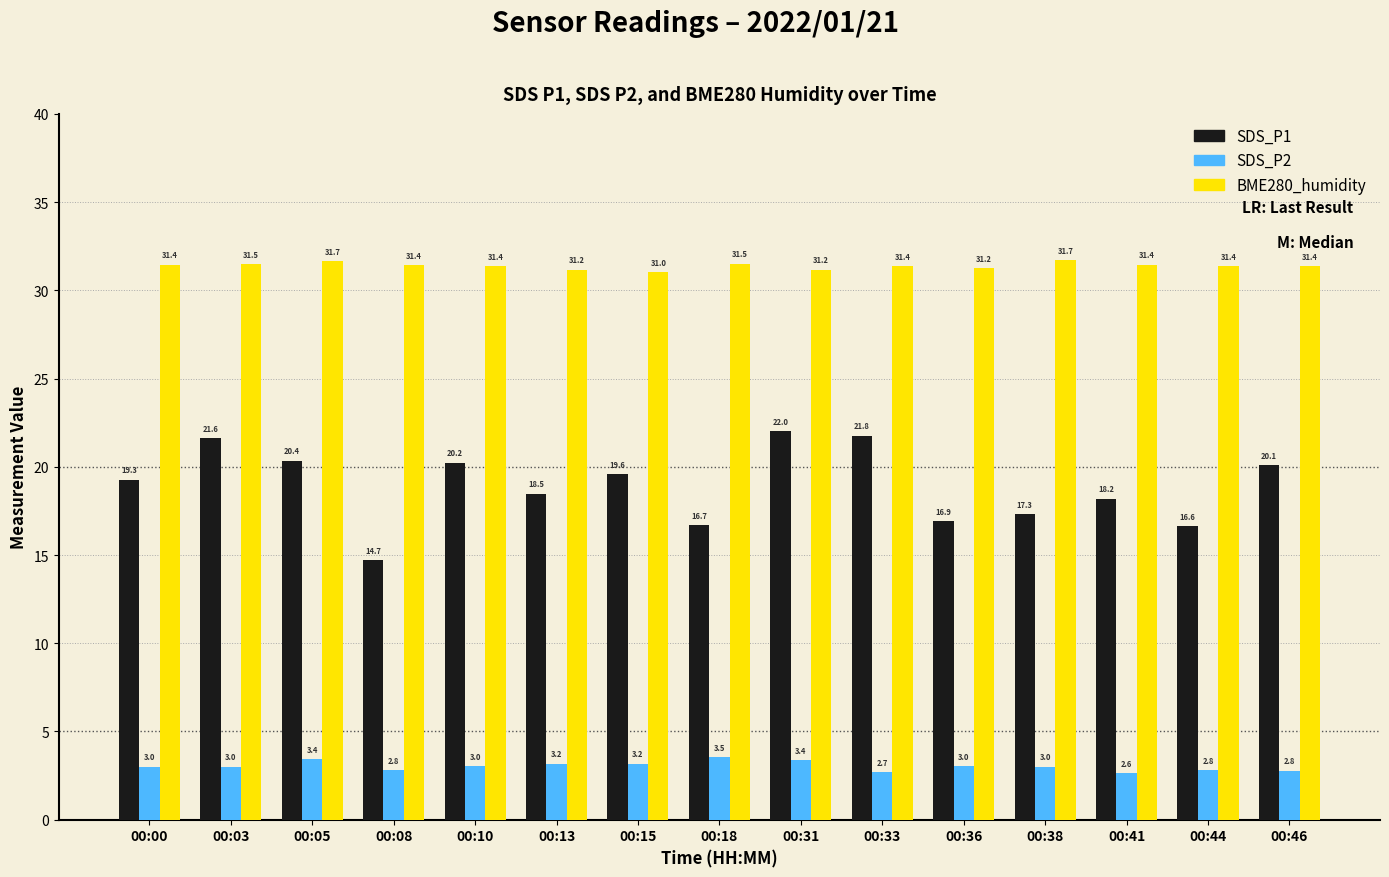

At which category is the sum across all series the highest?

00:31